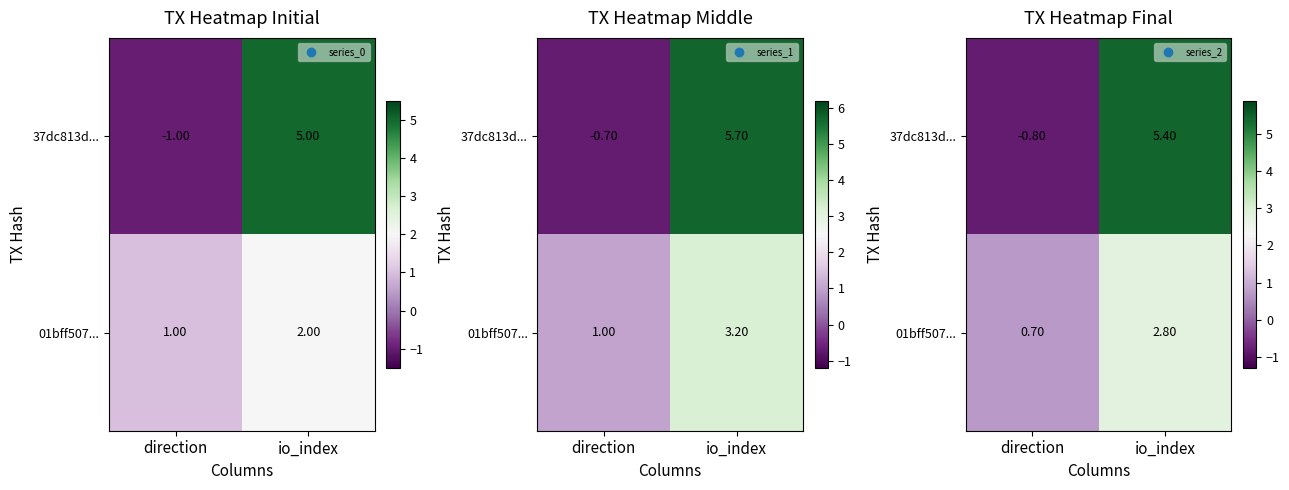

The 01bff507... series shows 3.7 at io_index. True or false?

False